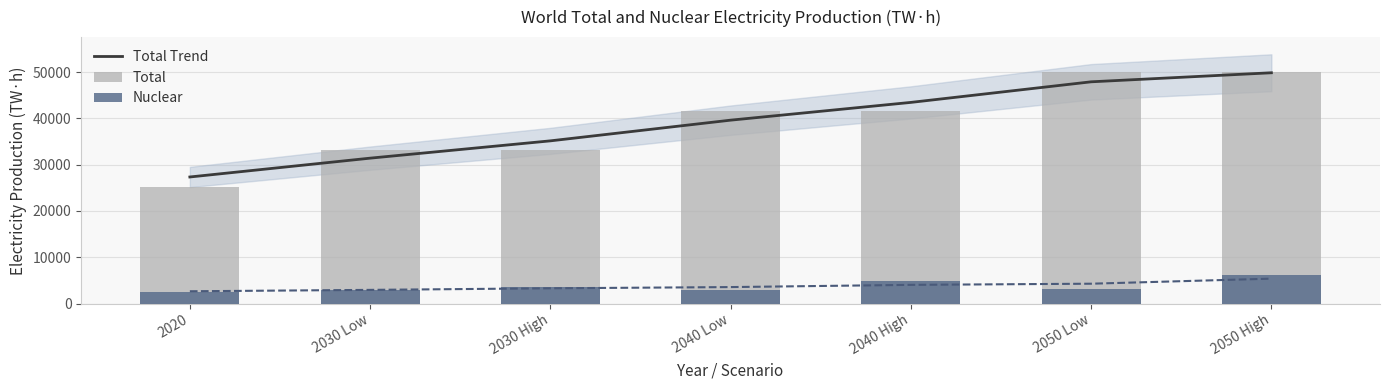

At which label does Total reach its minimum?

2020